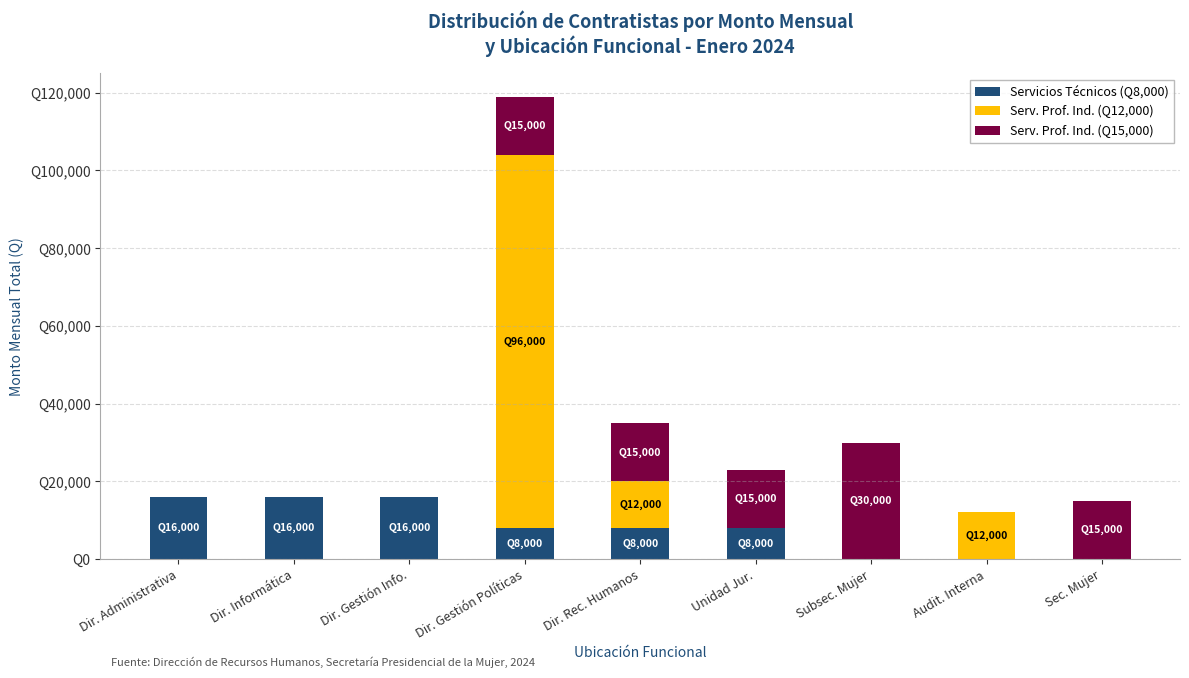

Rank the series by their maximum value, from highest to lowest.

Serv. Prof. Ind. (Q12,000), Serv. Prof. Ind. (Q15,000), Servicios Técnicos (Q8,000)